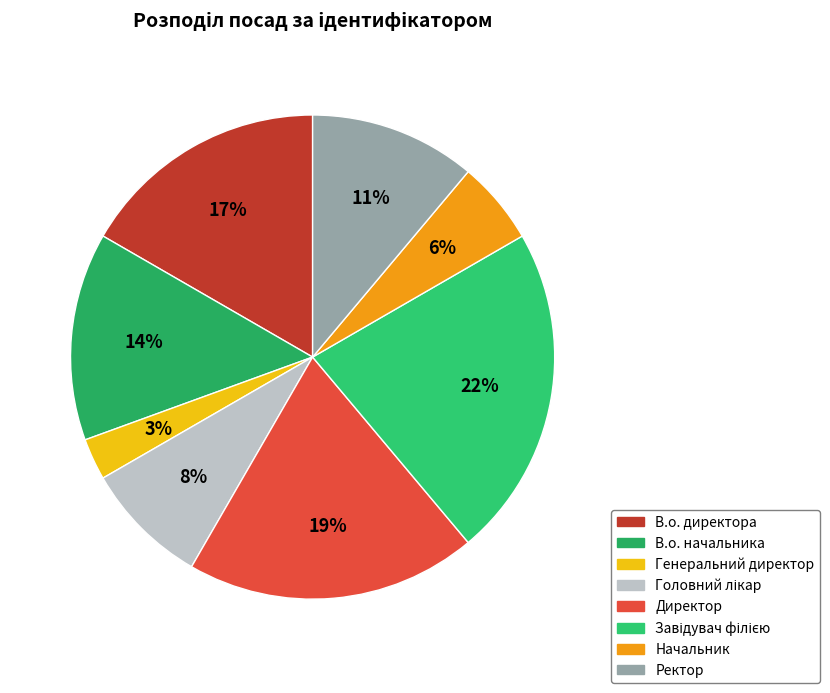

Is Начальник the majority of the pie?

No